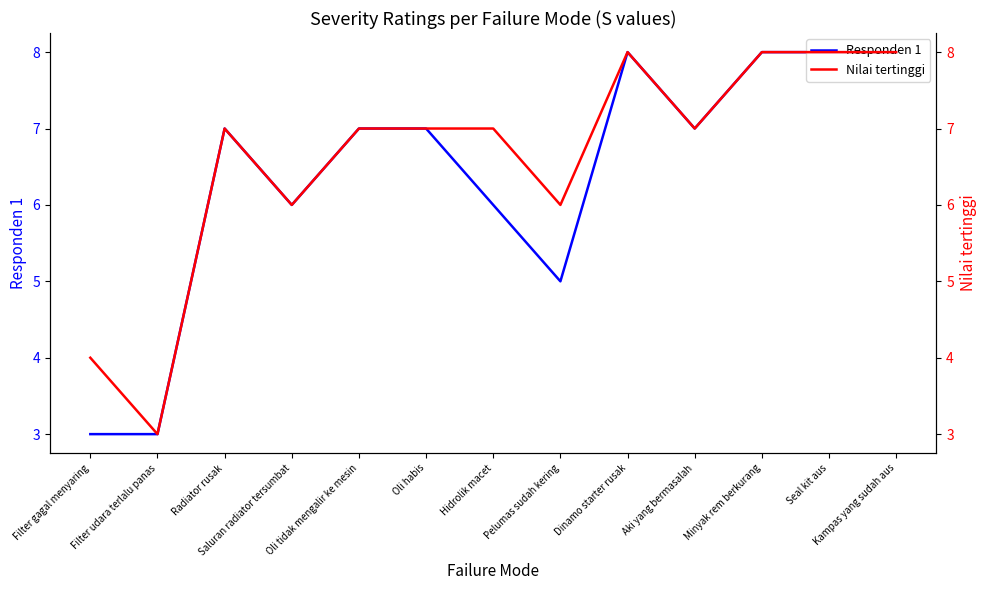

What is the value of the Nilai tertinggi point at the 1st from the left?

4